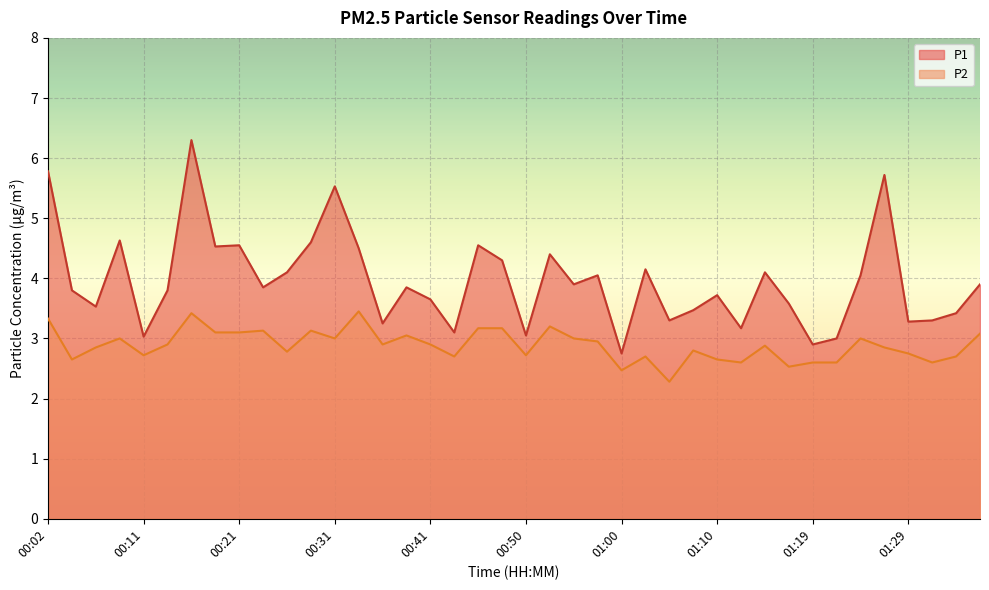

Rank the series by their maximum value, from highest to lowest.

P1, P2